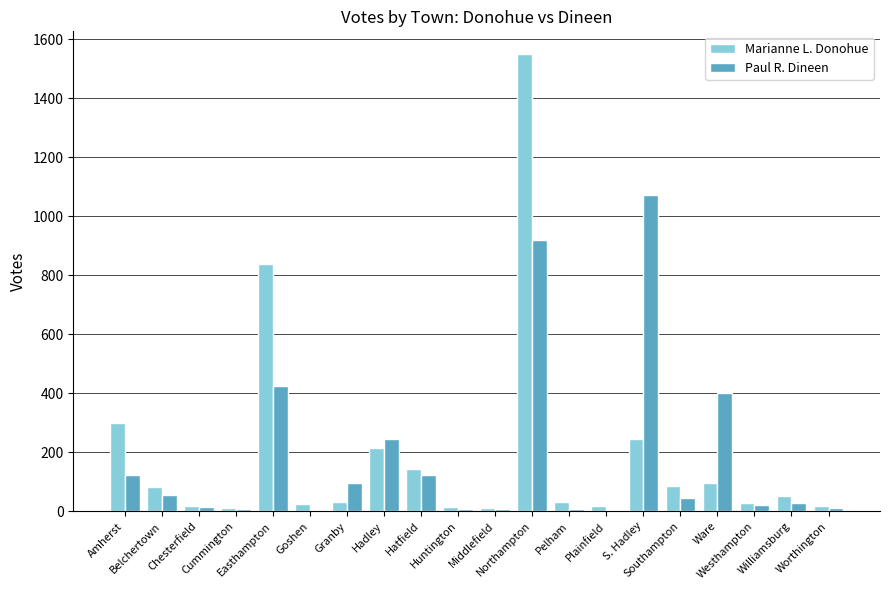

What is the sum of all Marianne L. Donohue values?

3812